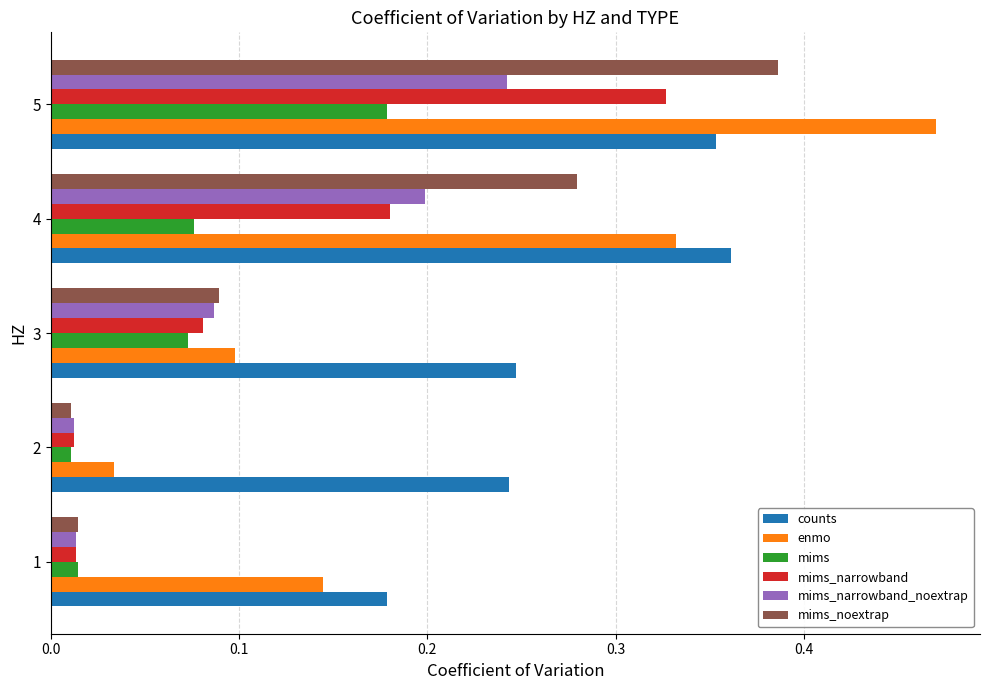

Is it true that mims_narrowband_noextrap equals 0.3 at 4?

False